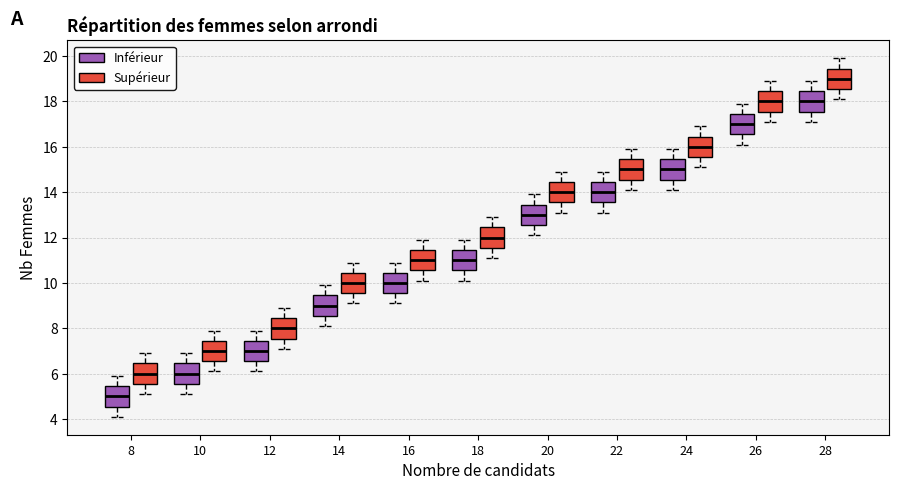

Which box's median line is the highest?

28 (Supérieur)